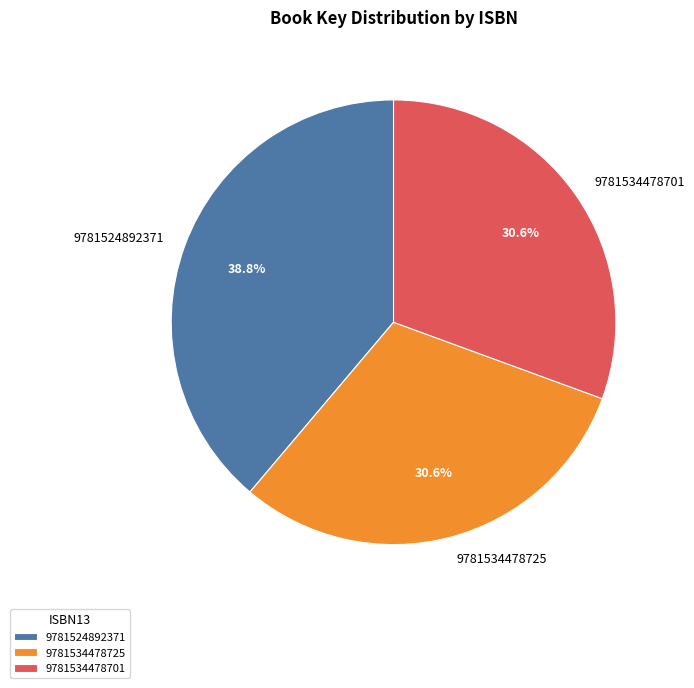

To the nearest percent, what portion does 9781534478725 represent?

31%